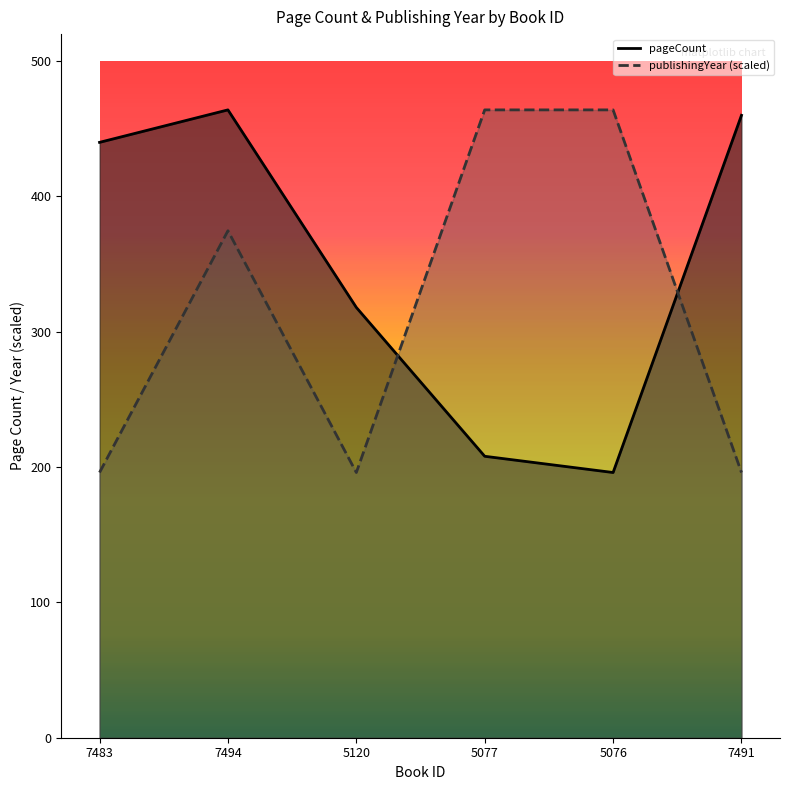

At which label does publishingYear first exceed 374?

7494